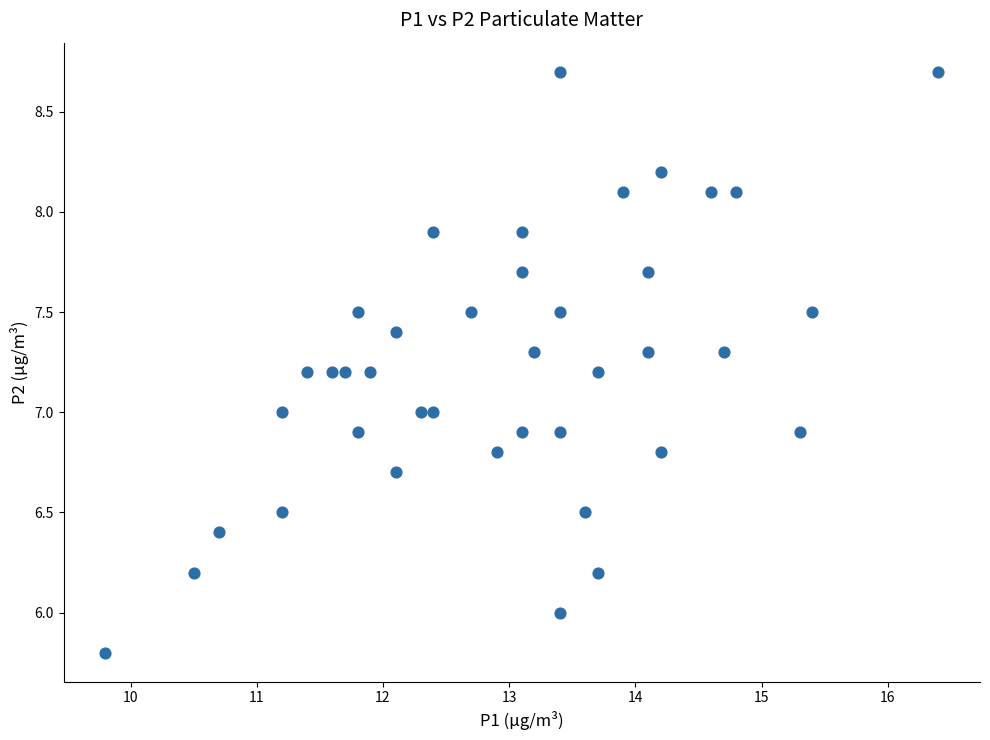

What is the range of Y values (max minus min)?

2.9